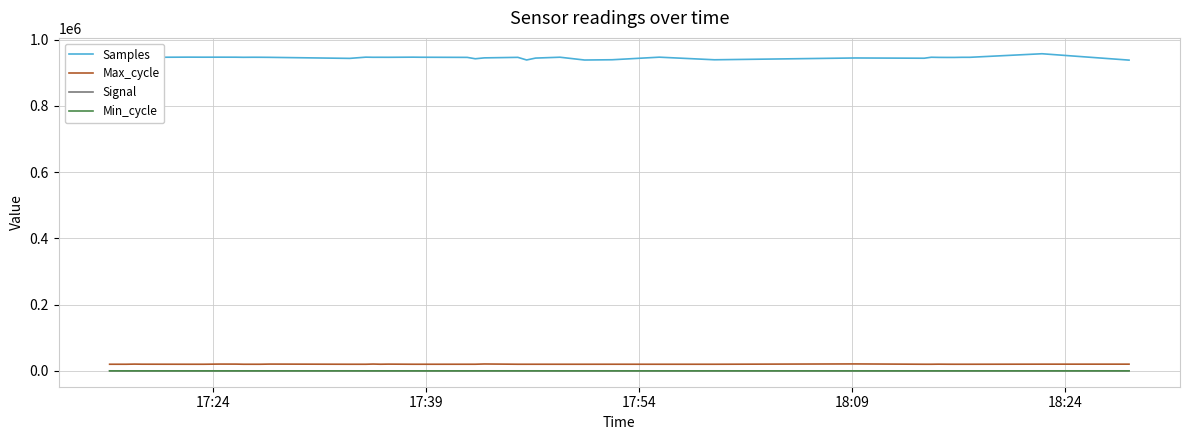

Which series has the largest total across all categories?

Samples